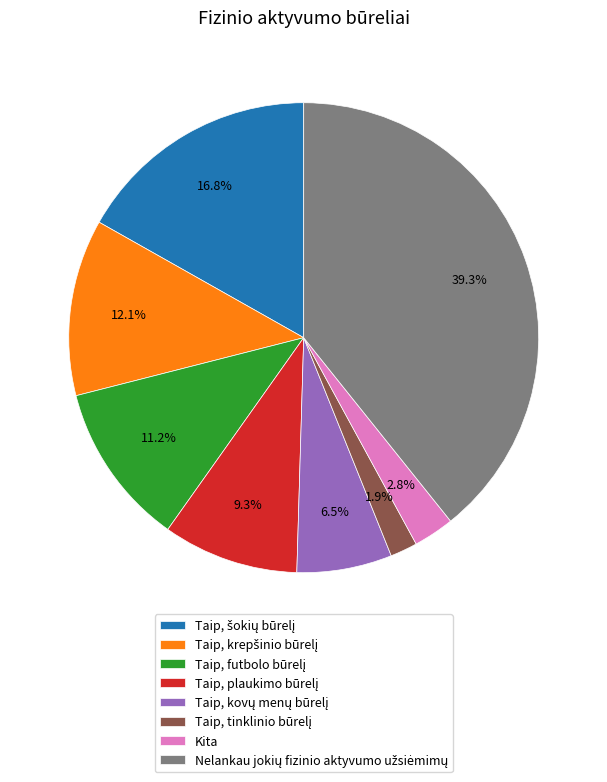

What percentage is NOT represented by Kita?

97.2%